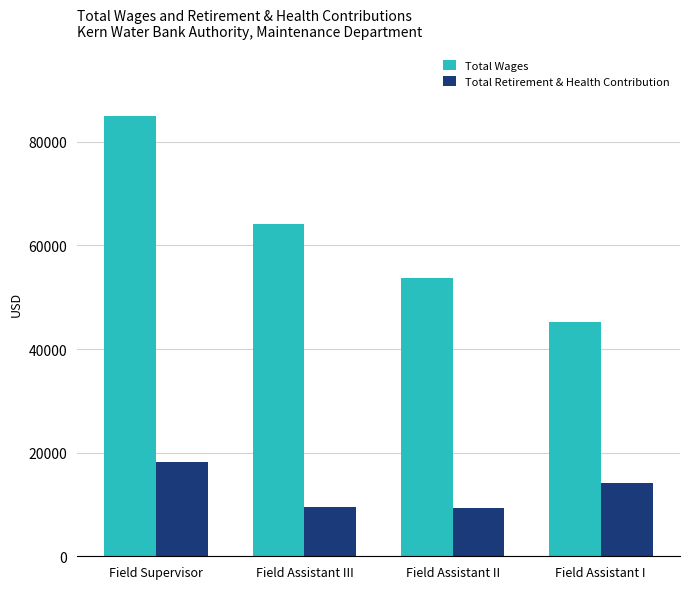

Rank the series by their average value, from lowest to highest.

Total Retirement & Health Contribution, Total Wages